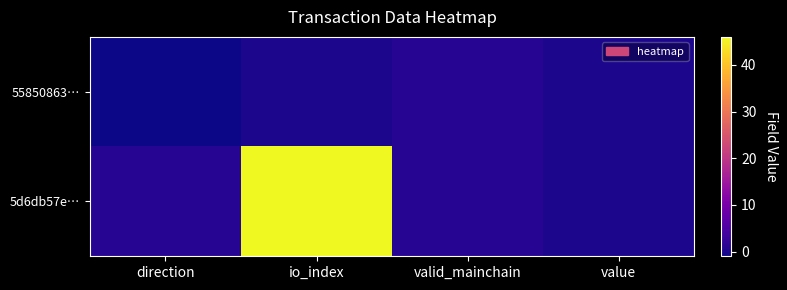

Reading left to right, what are all the values shown in this chart?

55850863…: direction=-1.0	io_index=0.0	valid_mainchain=1.0	value=0.0
5d6db57e…: direction=1.0	io_index=46.0	valid_mainchain=1.0	value=0.0